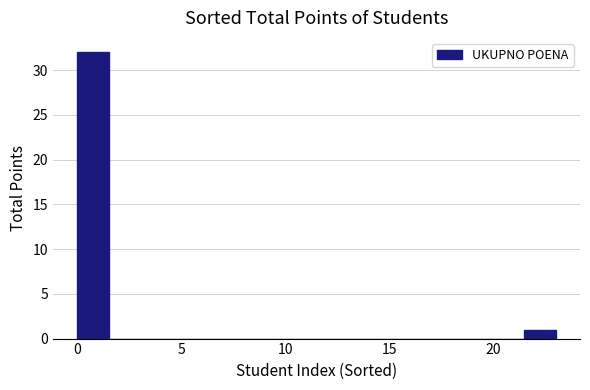

Read against the x-axis, roughly where is the centre of the tallest bar?

1.0